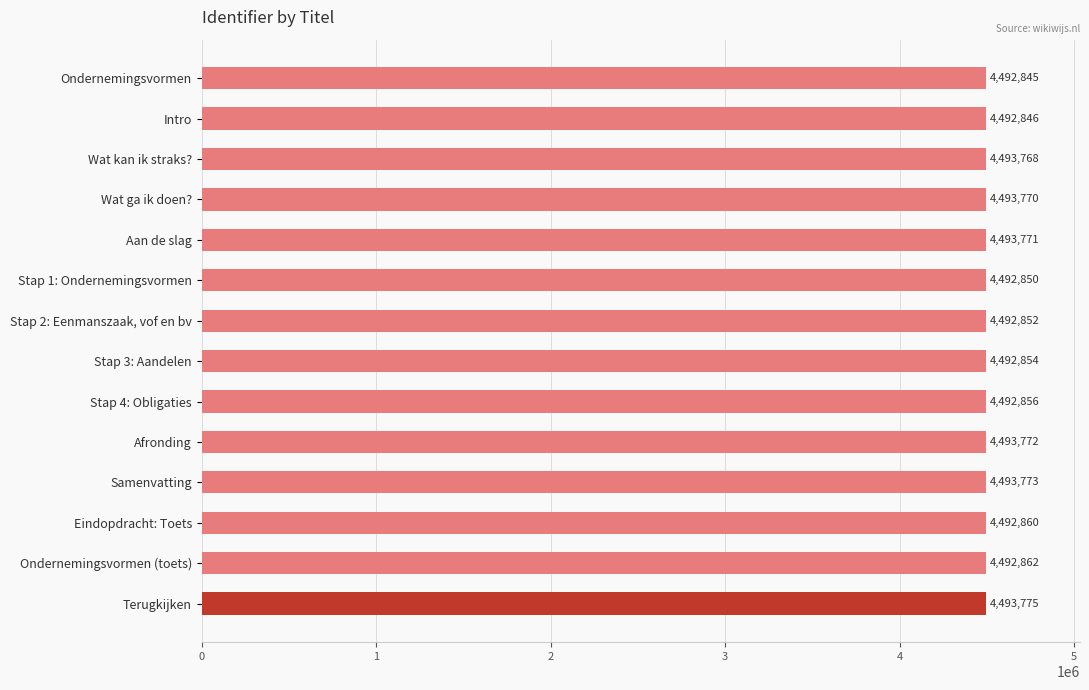

What is the approximate value at Wat kan ik straks??

4493768